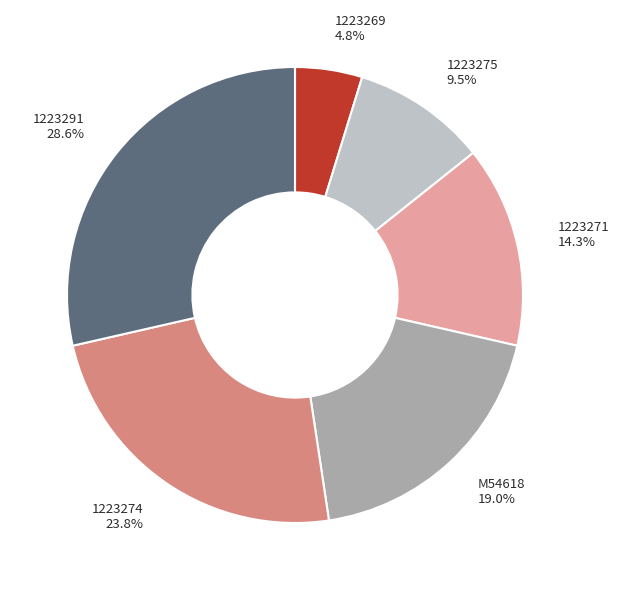

What is the ratio of the value at M54618 to the value at 1223269?

4.0